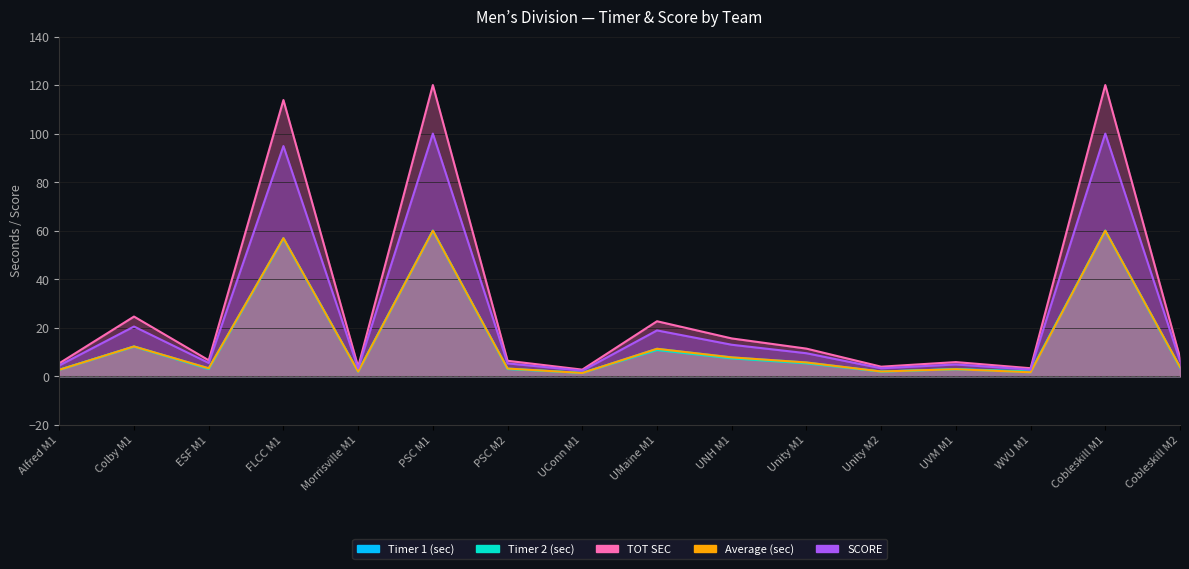

True or false: Timer 2 (sec) has more than 2 interior local peaks.

True